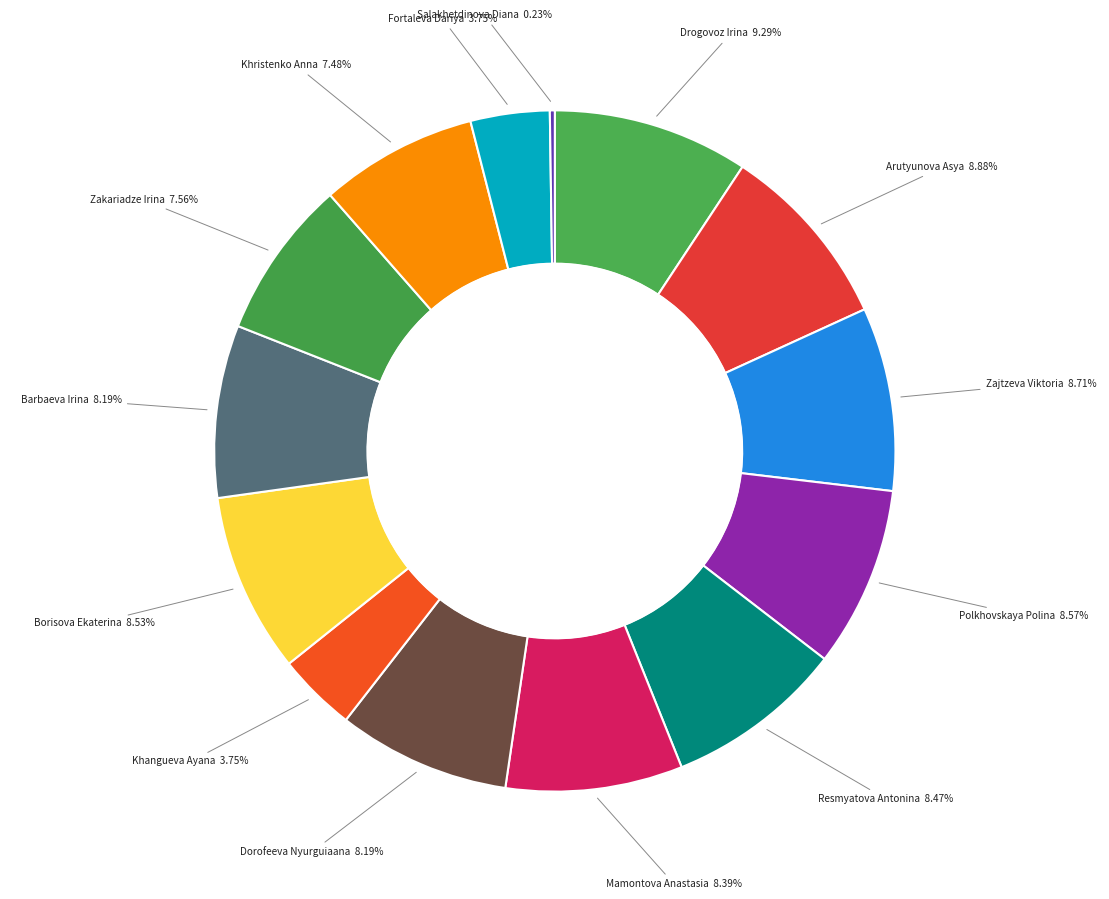

Does any single category account for the majority?

No